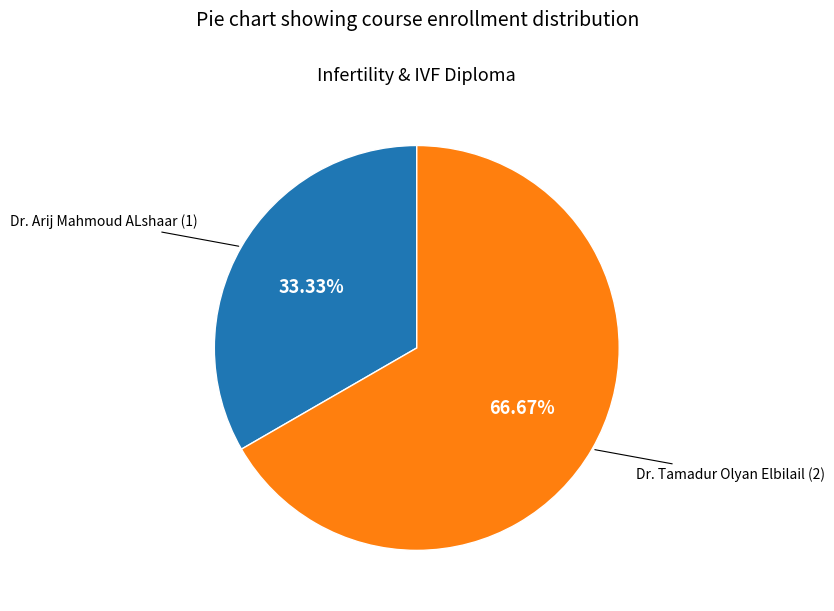

What is the total percentage of Dr. Tamadur Olyan Elbilail and Dr. Arij Mahmoud ALshaar?

100.0%